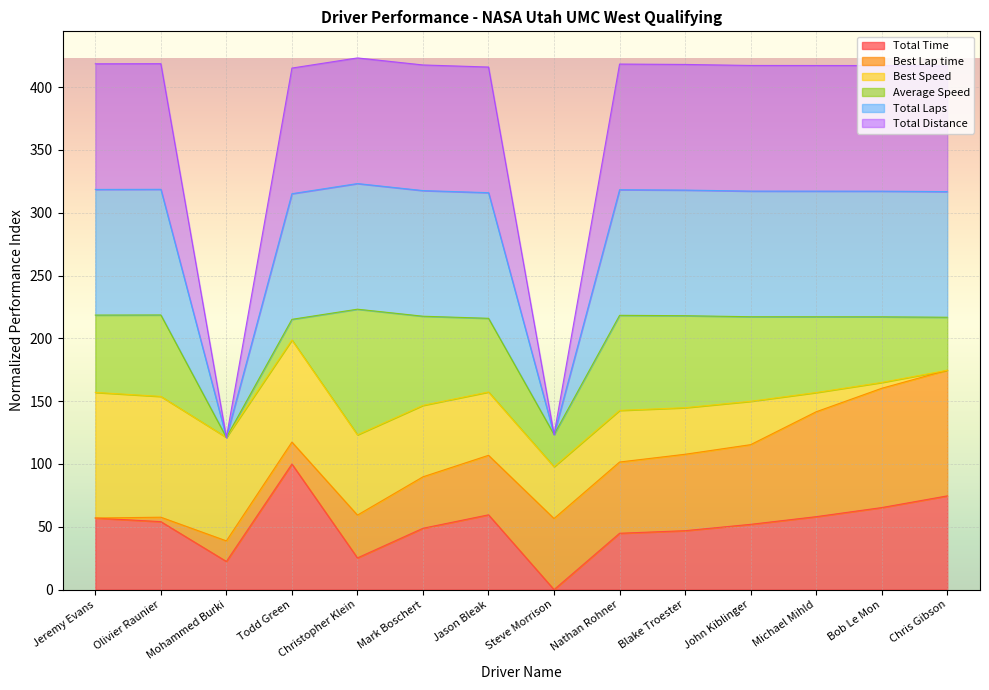

In Total Laps, how many points are higher than both neighbors (excluding endpoints)?

3